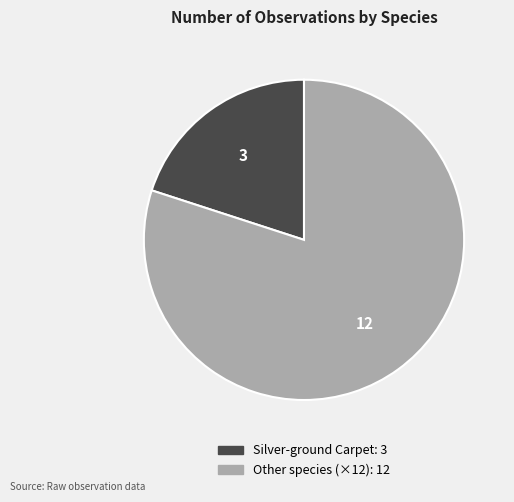

How many slices are in this pie chart?

2